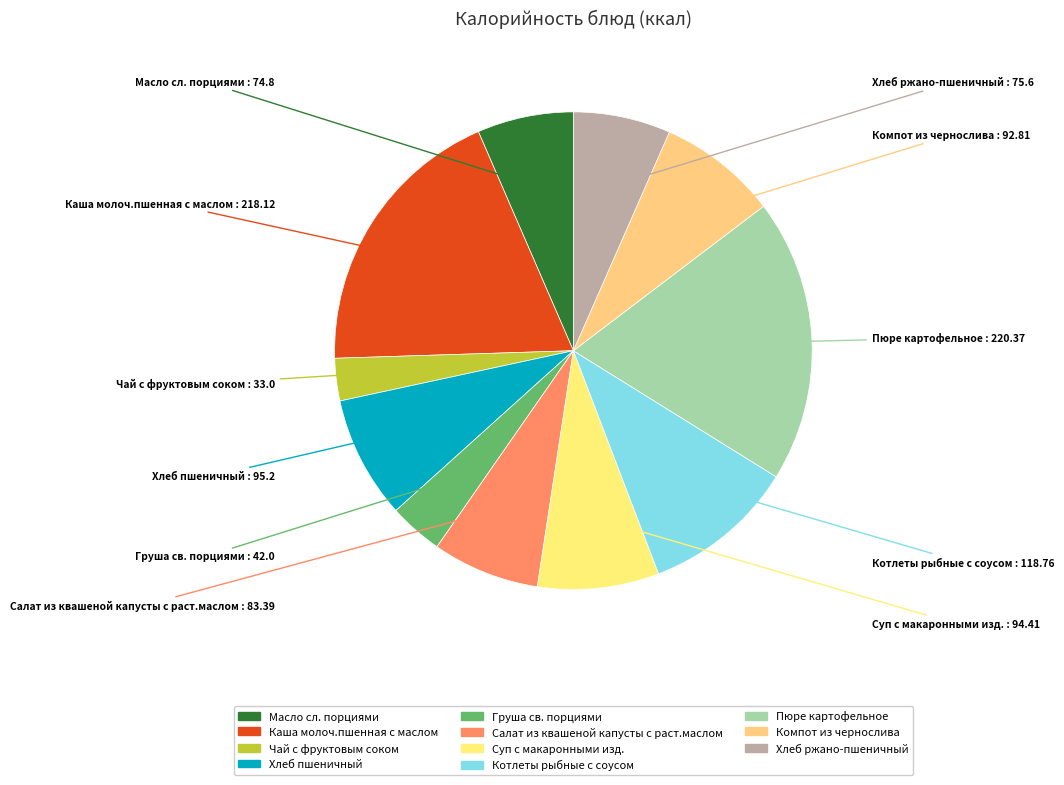

Is there a majority slice in this chart?

No